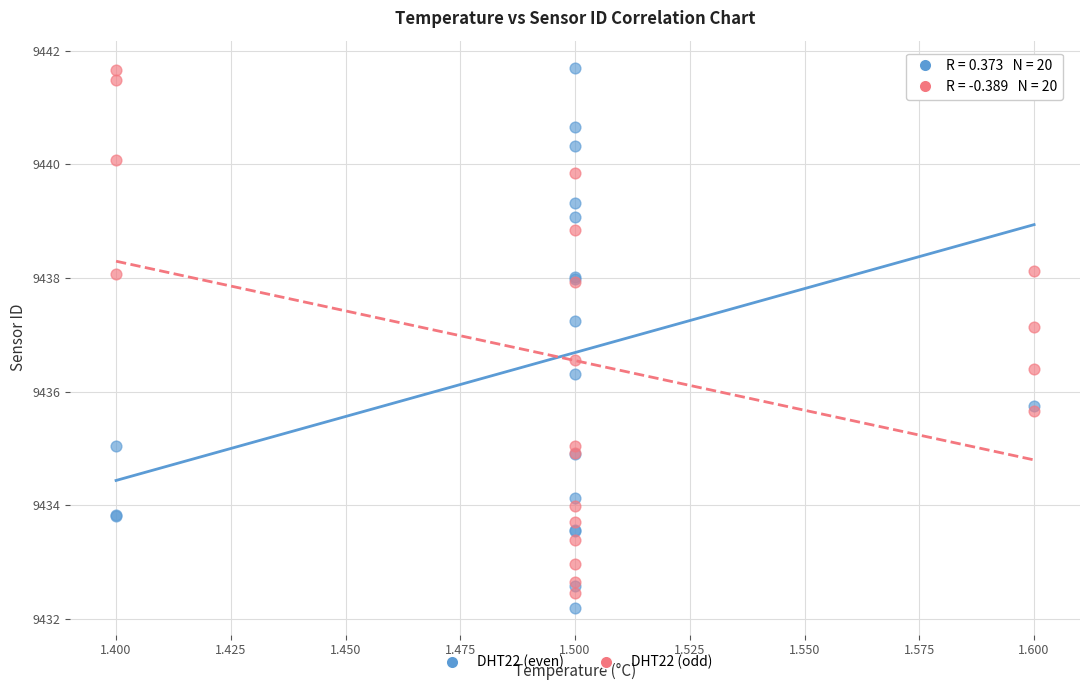

Which series contains the lowest Y value?

DHT22 (even)